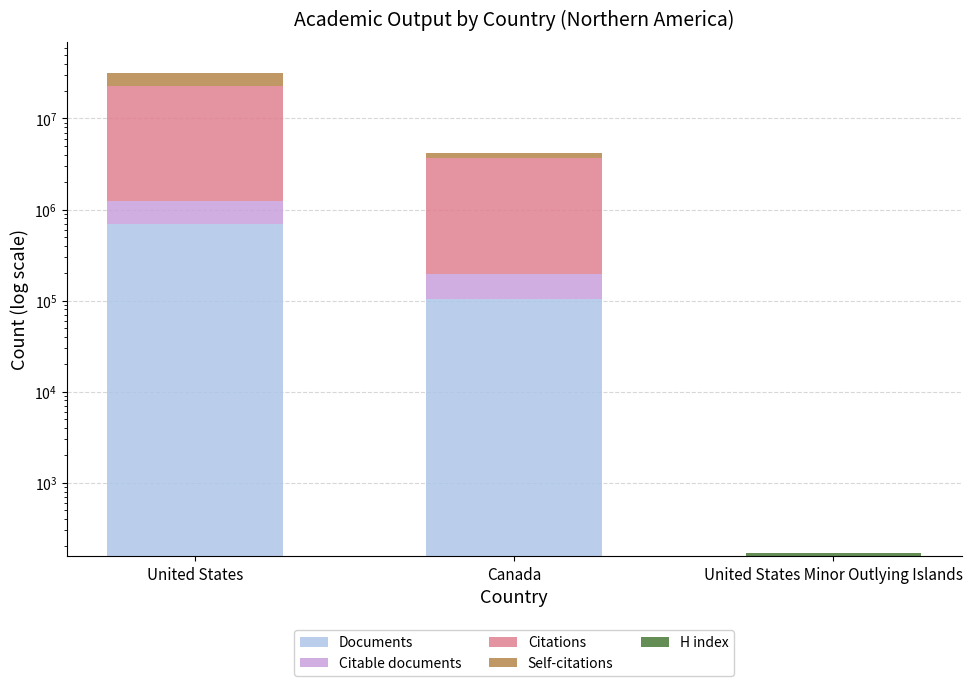

What is the difference between the highest and lowest values at United States?

21545159